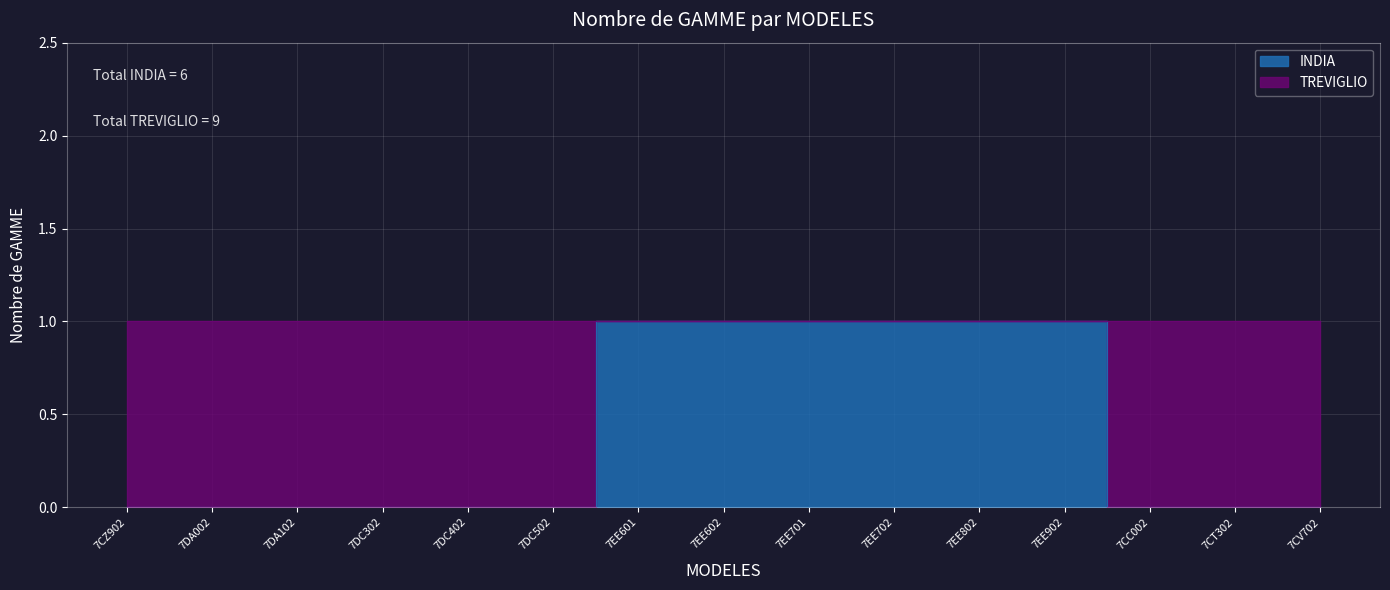

At which category does the chart reach its minimum across all series?

7CZ902